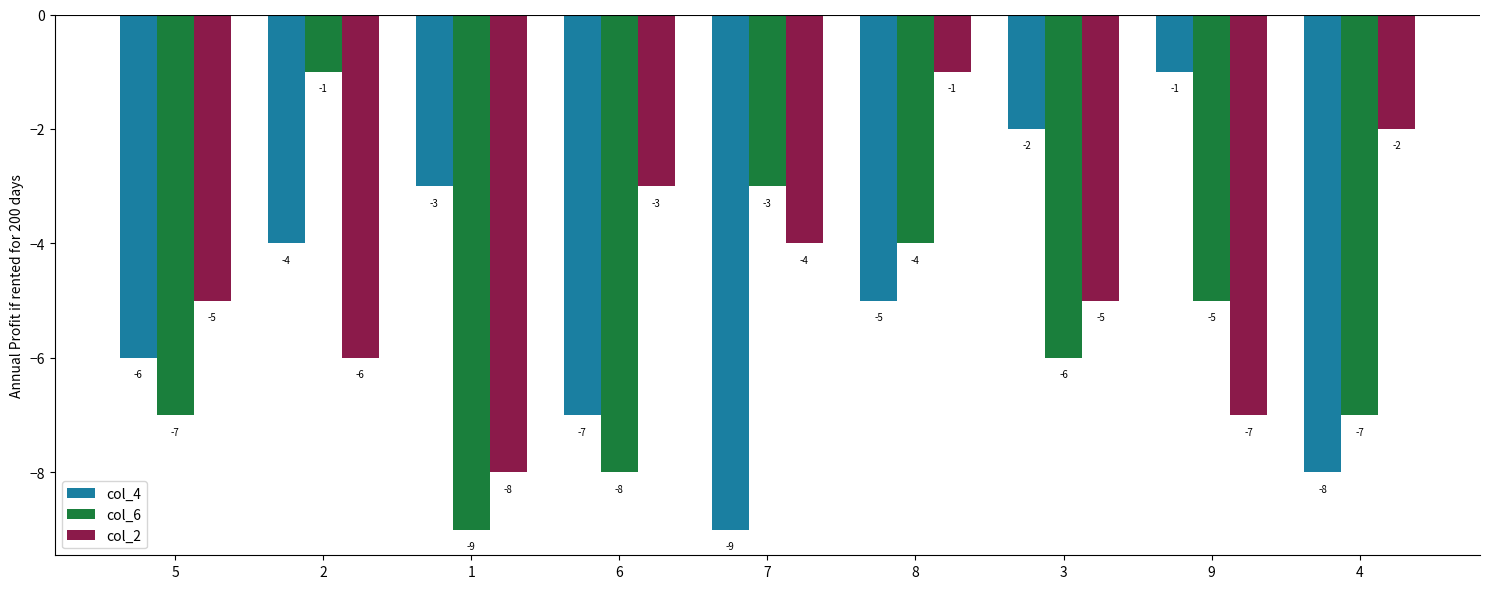

True or false: col_2 has a value of -5 at 3.

True